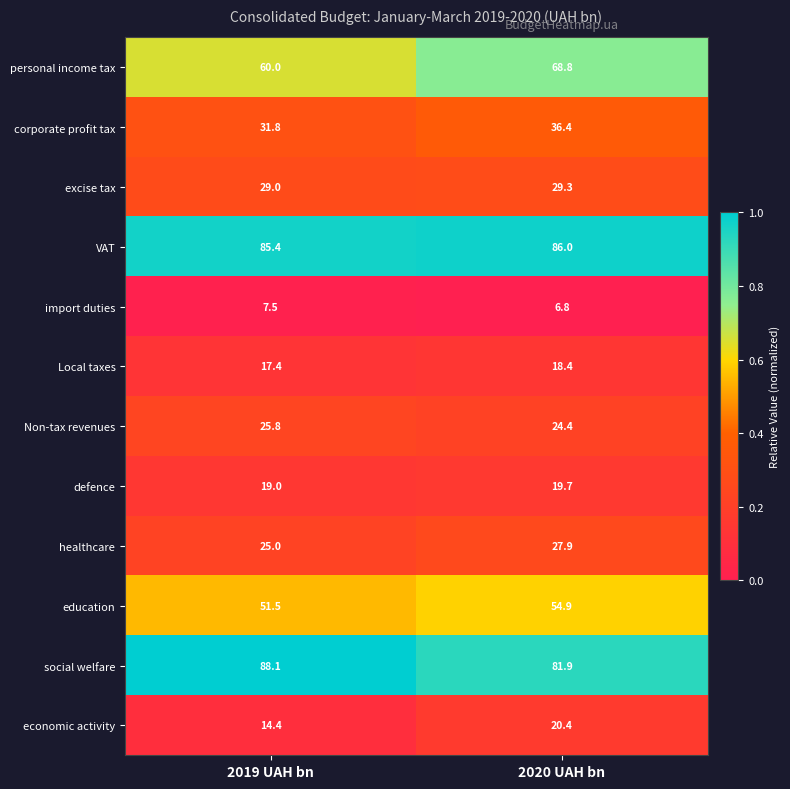

Is it true that social welfare equals 88.1 at 2019 UAH bn?

True